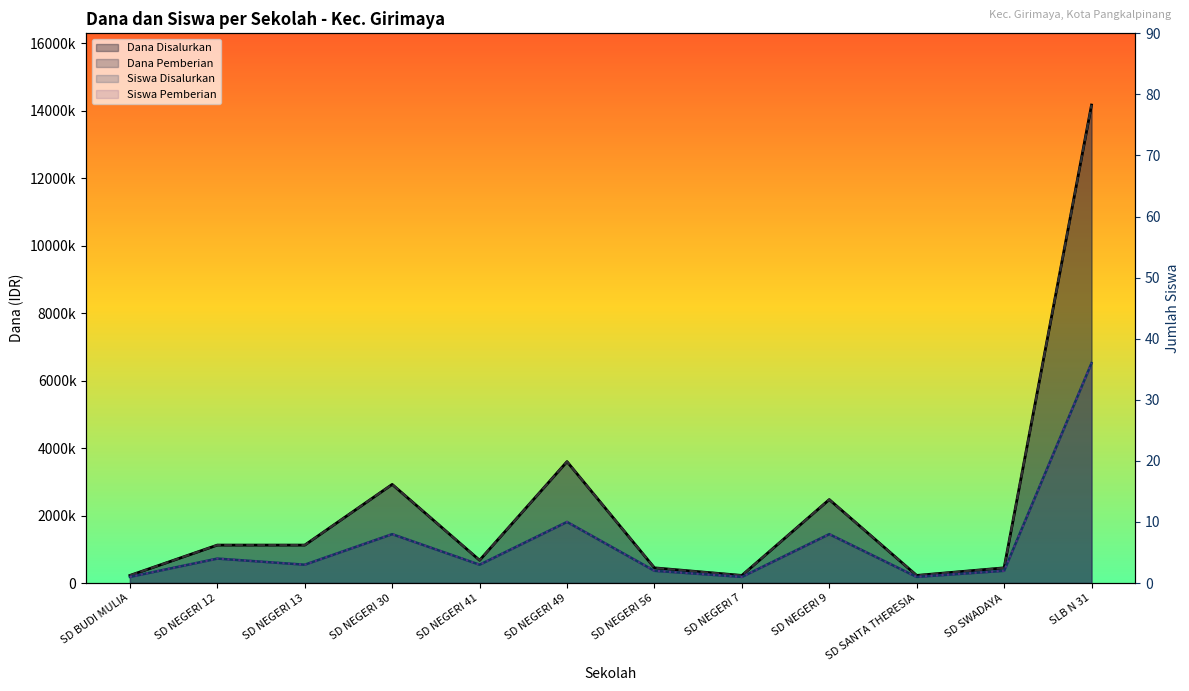

The Dana Pemberian series shows 92769 at SD BUDI MULIA. True or false?

False